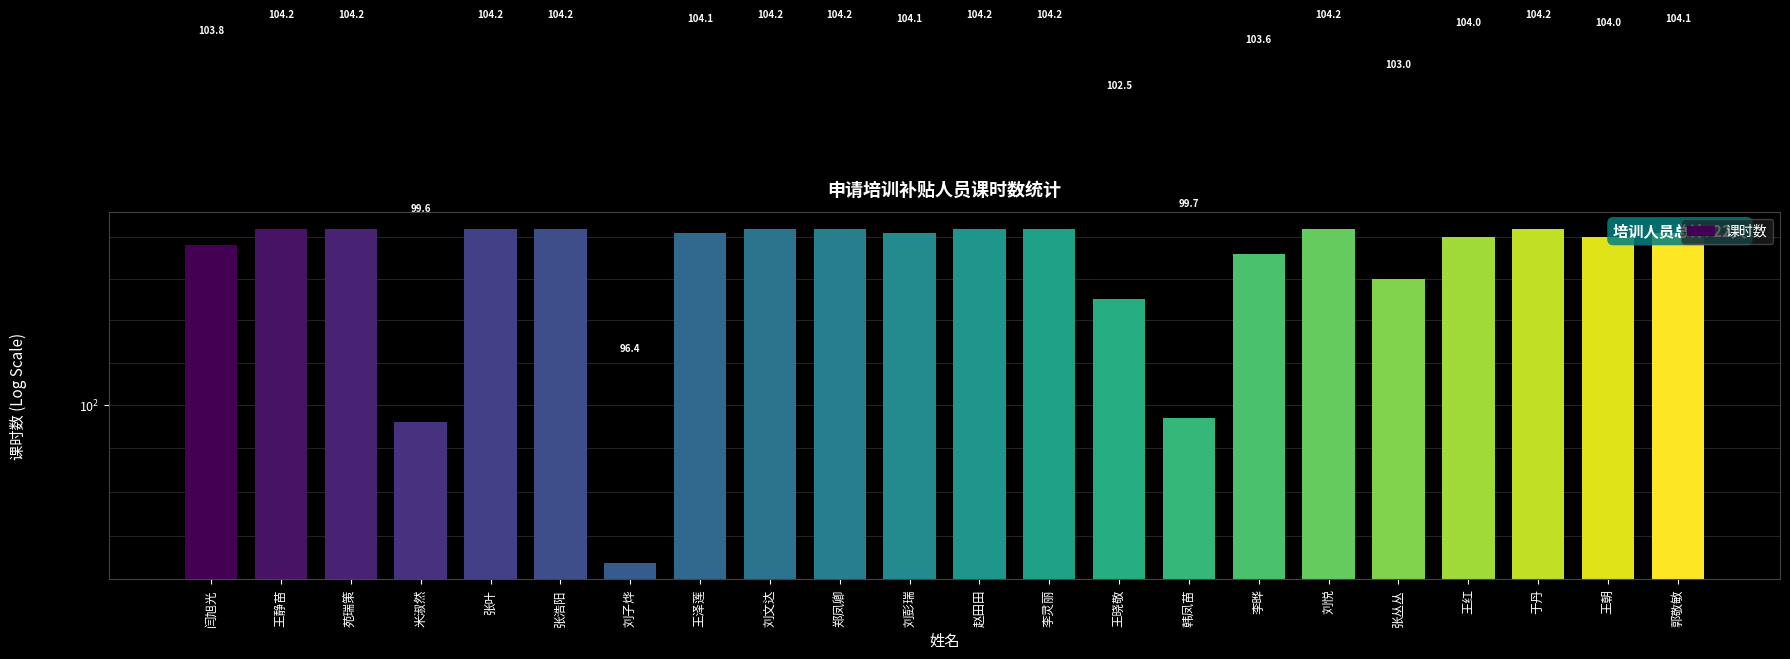

The value at 张丛丛 is 152.6. True or false?

False